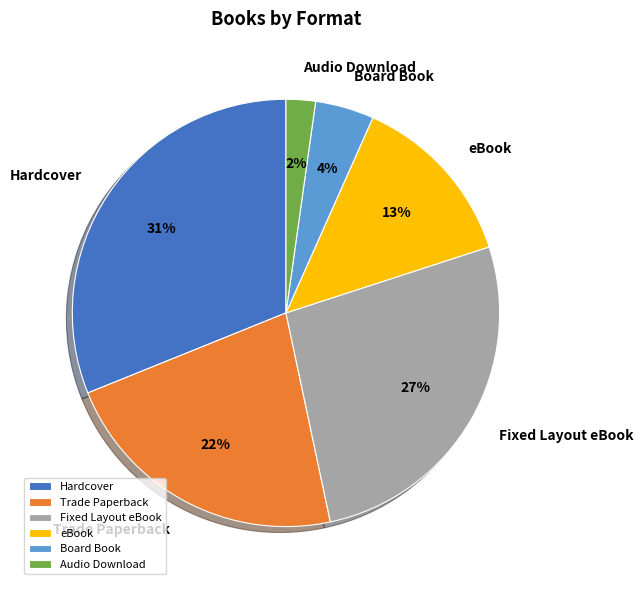

What is the smallest slice in the pie chart?

Audio Download